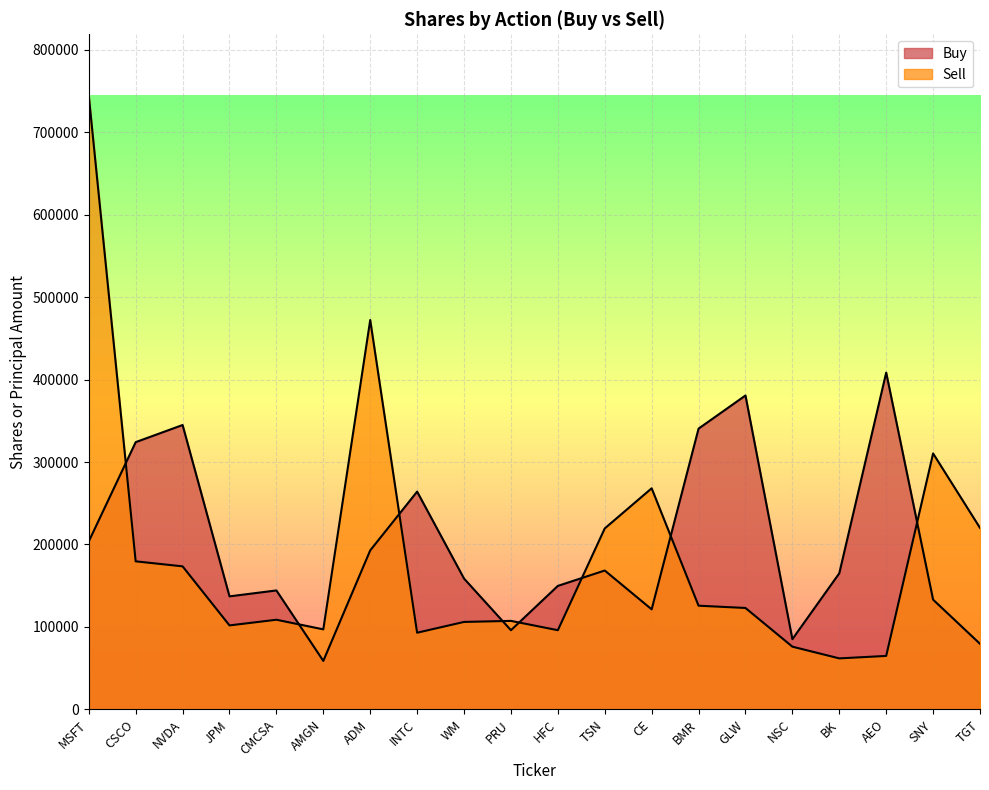

Is the value of Sell at NVDA greater than the value of Buy at WM?

Yes